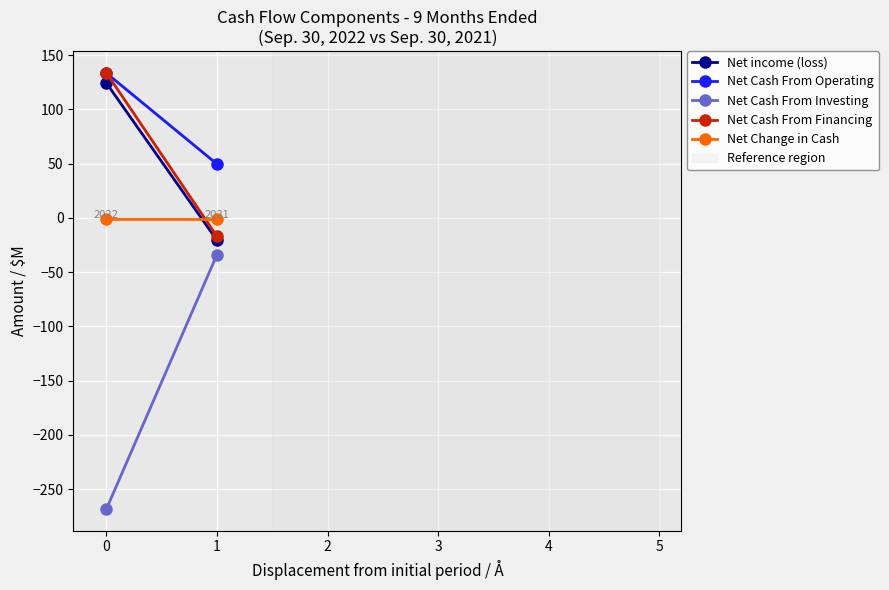

Where is Net Cash From Financing nearest to the value 58?

1